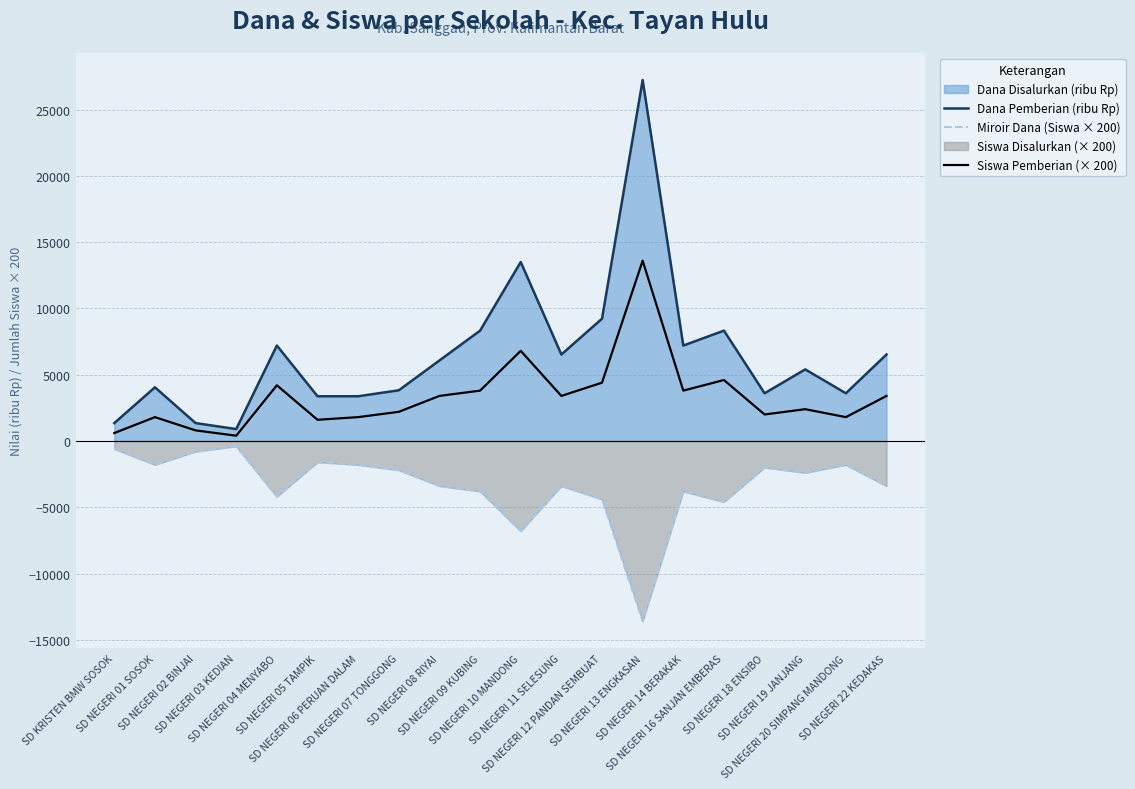

At how many categories does at least one series exceed 20385?

1